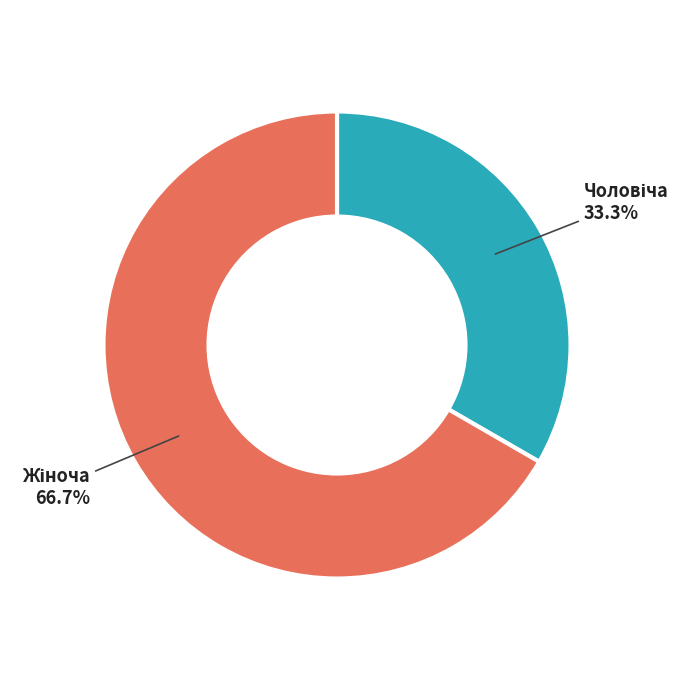

Does any single category account for the majority?

Yes